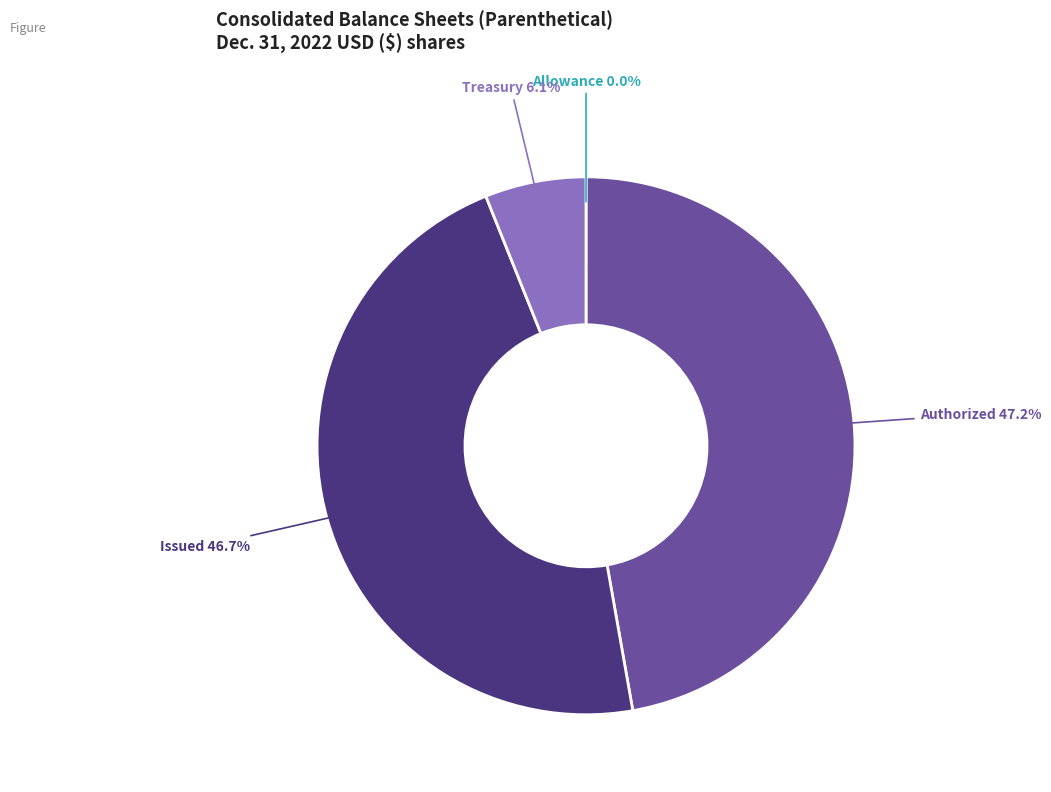

Is there a majority slice in this chart?

No